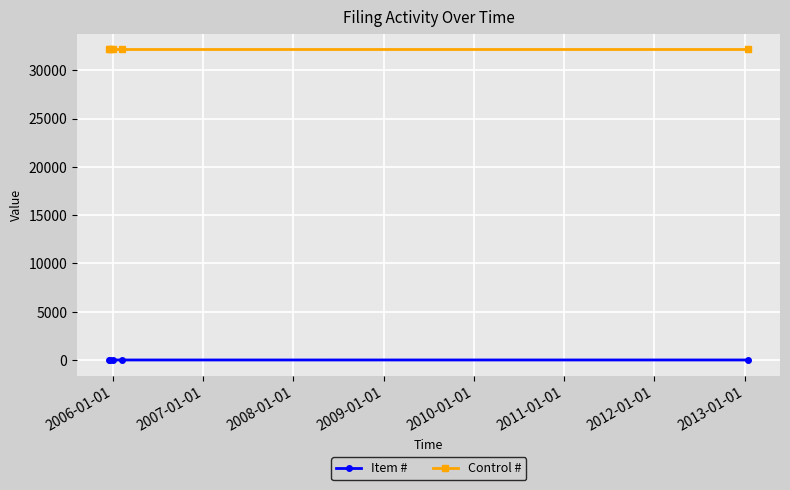

True or false: Item # and Control # cross at least once.

False